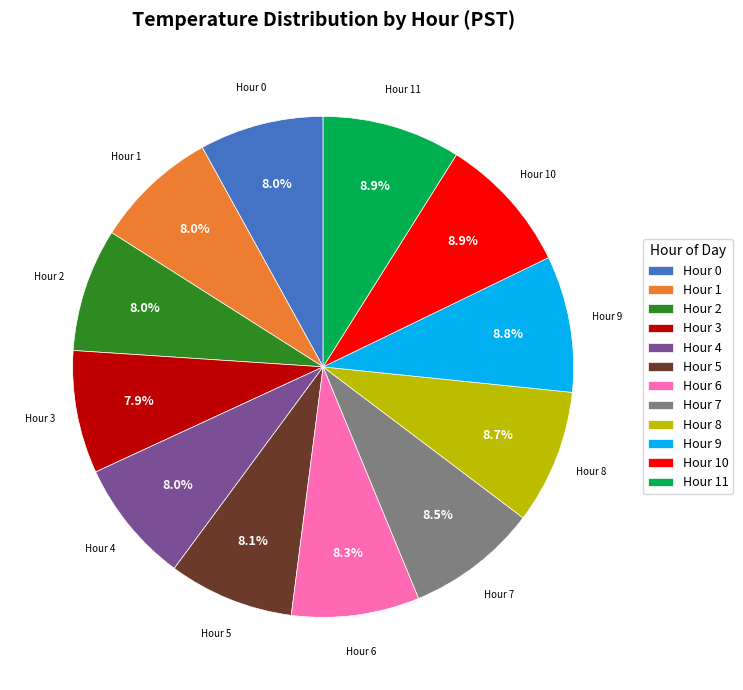

Does Hour 2 account for over 50% of the chart?

No